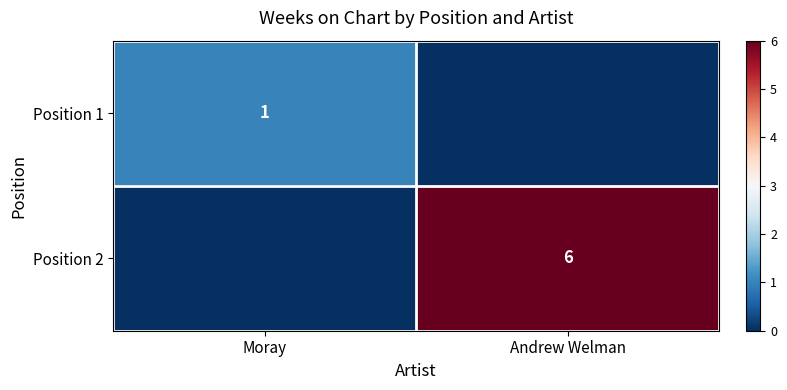

What is the total value across all series at Moray?

1